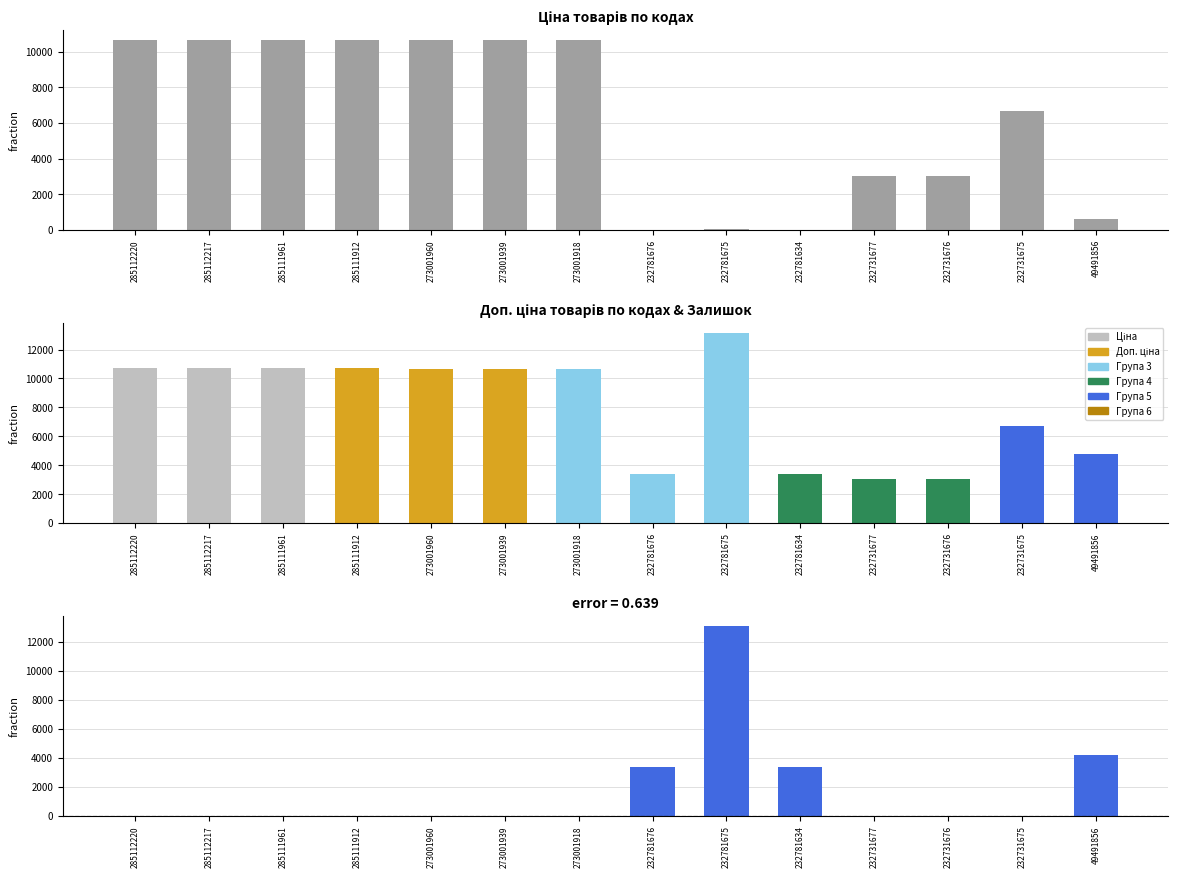

What is the approximate value of Ціна at 273001918?

10638.2